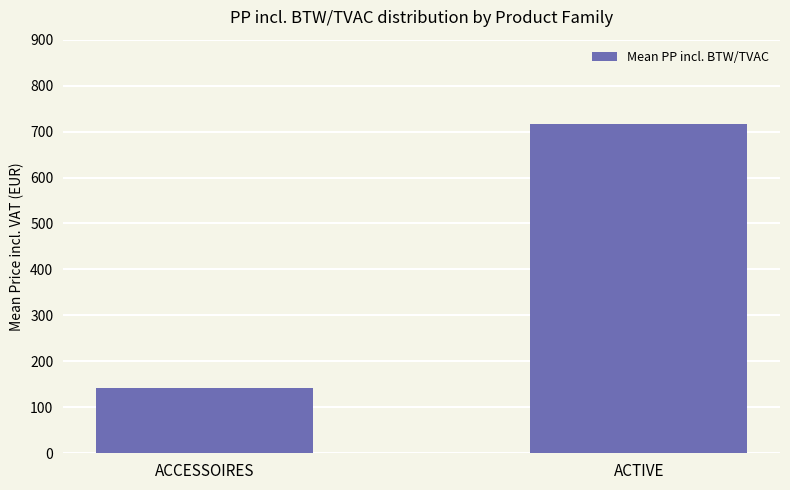

What position from the right is ACCESSOIRES?

2